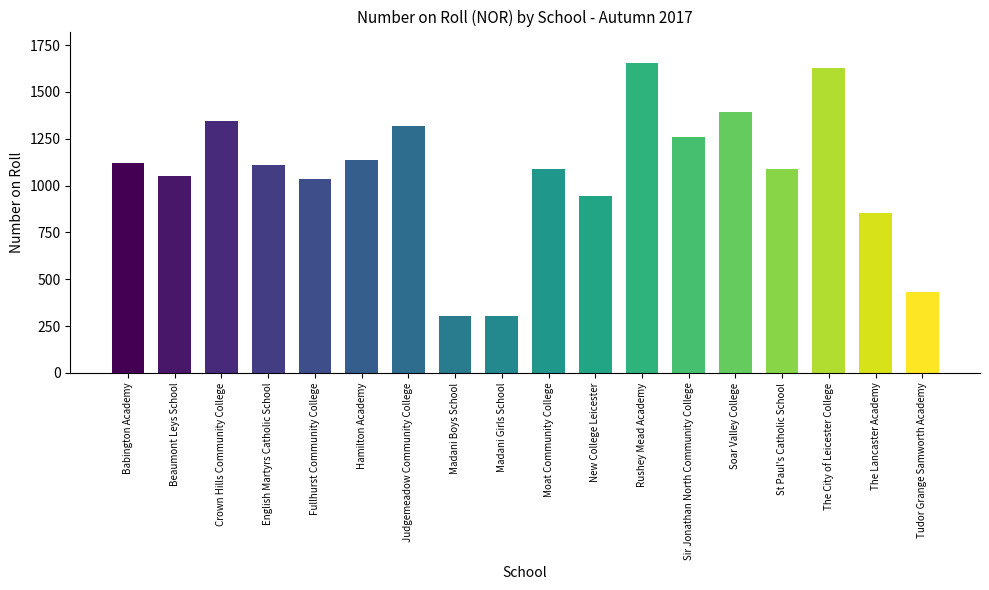

What is the sum of the values at Madani Boys School and Judgemeadow Community College?

1624